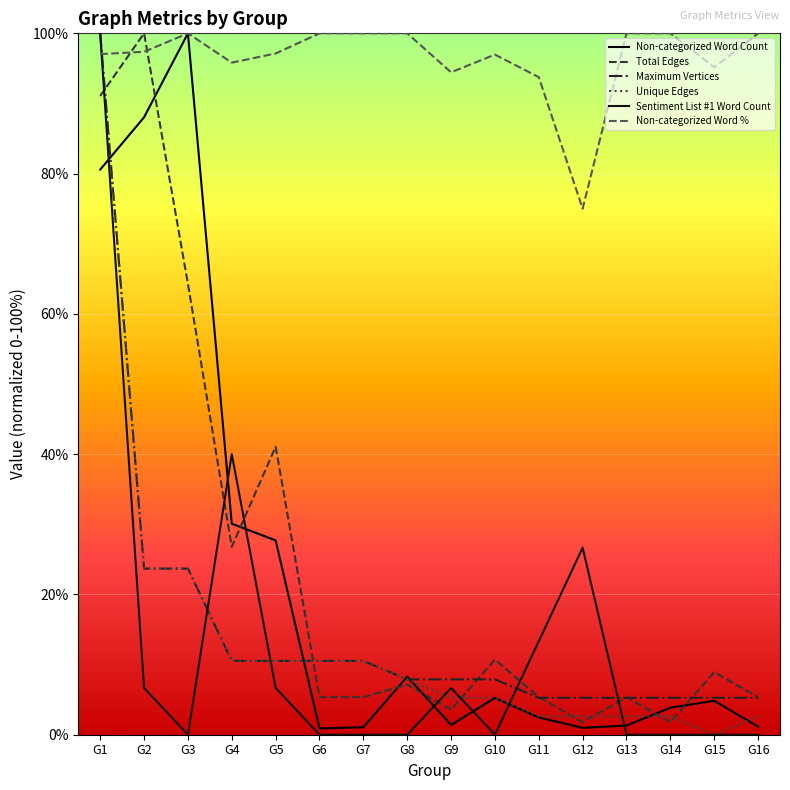

Read the Total Edges value at G14.

1.8